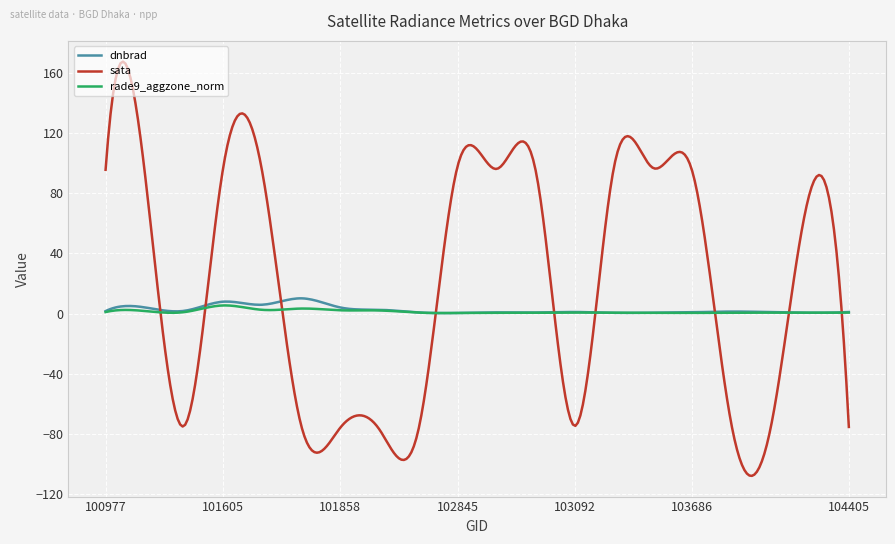

Which series has the largest total across all categories?

sata